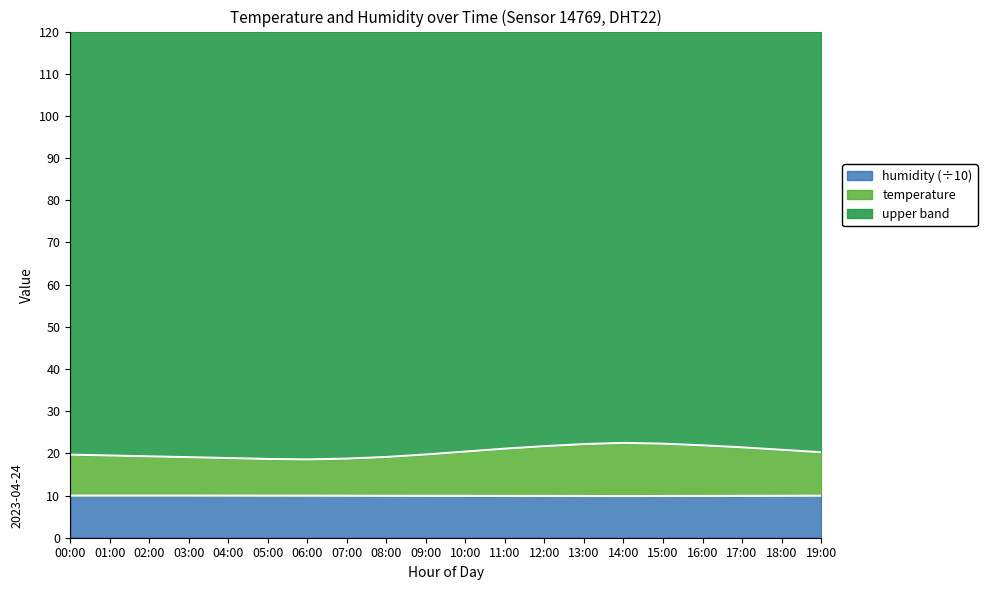

True or false: temperature and humidity intersect in this chart.

False